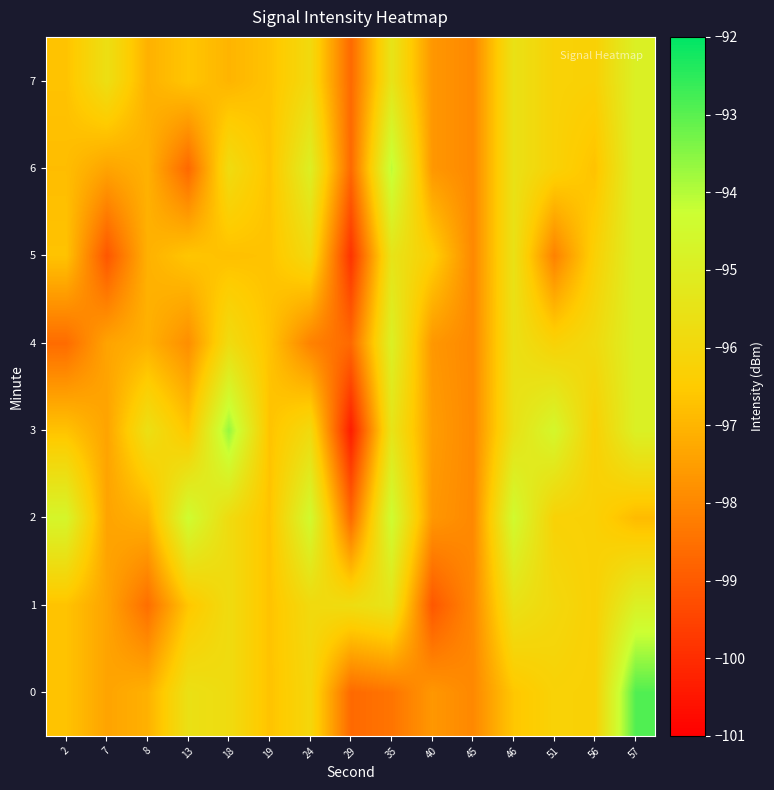

Reading left to right, what are all the values shown in this chart?

0: 2=-96.7	7=-97.4	8=-97.1	13=-95.6	18=-95.8	19=-96.7	24=-96.0	29=-98.7	35=-98.4	40=-97.7	45=-98.0	46=-96.6	51=-96.2	56=-96.3	57=-92.9
1: 2=-96.7	7=-97.4	8=-98.5	13=-96.6	18=-95.8	19=-96.7	24=-95.9	29=-95.8	35=-95.4	40=-99.1	45=-98.0	46=-95.6	51=-96.0	56=-96.3	57=-94.9
2: 2=-94.7	7=-97.4	8=-97.1	13=-94.4	18=-95.8	19=-96.7	24=-94.5	29=-98.7	35=-94.3	40=-97.7	45=-98.0	46=-94.5	51=-96.2	56=-96.3	57=-96.9
3: 2=-96.7	7=-97.4	8=-95.6	13=-96.6	18=-93.7	19=-96.7	24=-95.9	29=-100.4	35=-95.4	40=-97.5	45=-98.0	46=-95.6	51=-94.6	56=-96.3	57=-94.9
4: 2=-98.6	7=-97.4	8=-97.1	13=-97.8	18=-95.8	19=-96.7	24=-98.1	29=-98.7	35=-94.9	40=-97.7	45=-98.0	46=-95.6	51=-96.2	56=-95.9	57=-94.9
5: 2=-96.7	7=-99.1	8=-97.1	13=-96.6	18=-96.8	19=-96.7	24=-95.9	29=-99.9	35=-95.4	40=-96.4	45=-98.0	46=-95.6	51=-98.1	56=-96.3	57=-94.9
6: 2=-96.8	7=-97.4	8=-97.1	13=-98.7	18=-95.8	19=-96.7	24=-95.0	29=-98.7	35=-94.1	40=-97.7	45=-98.0	46=-95.6	51=-96.2	56=-96.7	57=-94.9
7: 2=-96.7	7=-95.7	8=-97.1	13=-96.6	18=-97.0	19=-96.7	24=-95.9	29=-98.7	35=-95.4	40=-97.7	45=-98.0	46=-95.6	51=-96.2	56=-96.3	57=-94.9